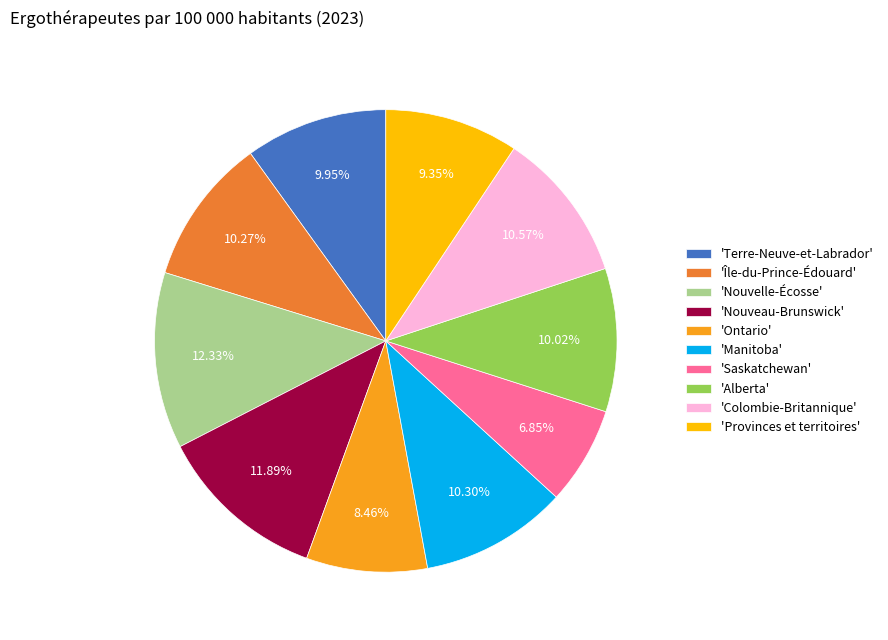

What is the smallest slice in the pie chart?

'Saskatchewan'